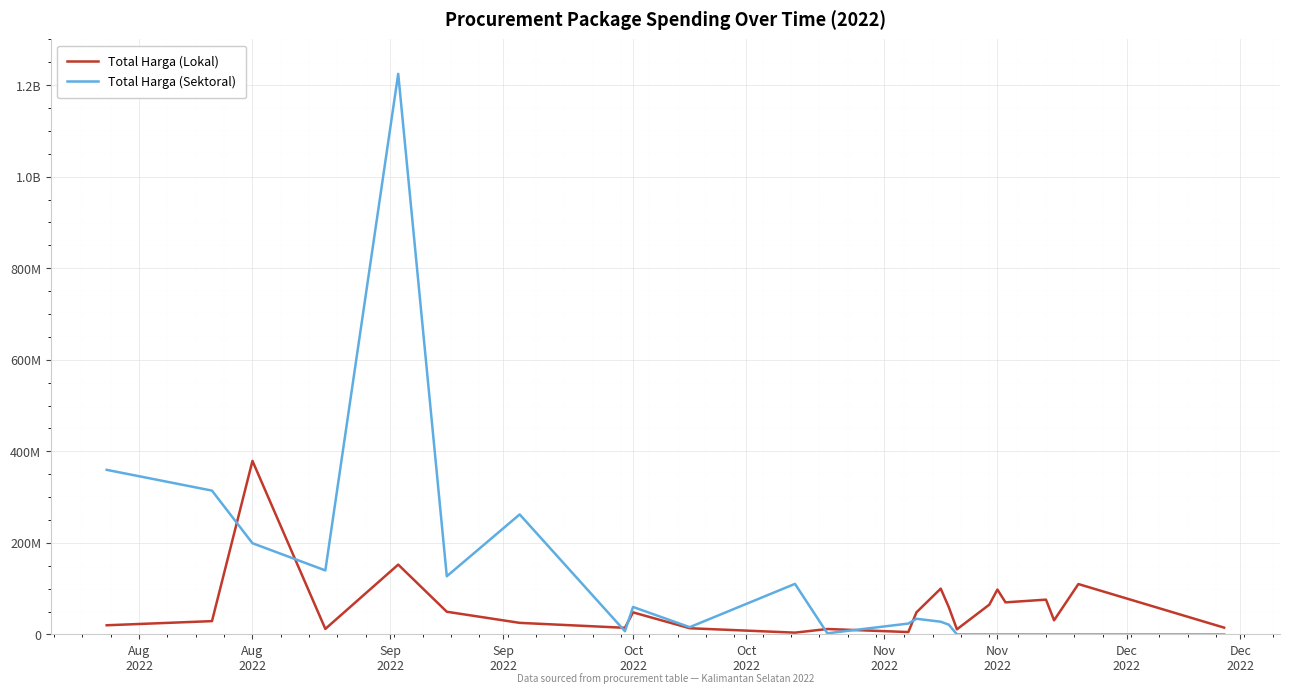

Is this an area chart (filled region under the line)?

No